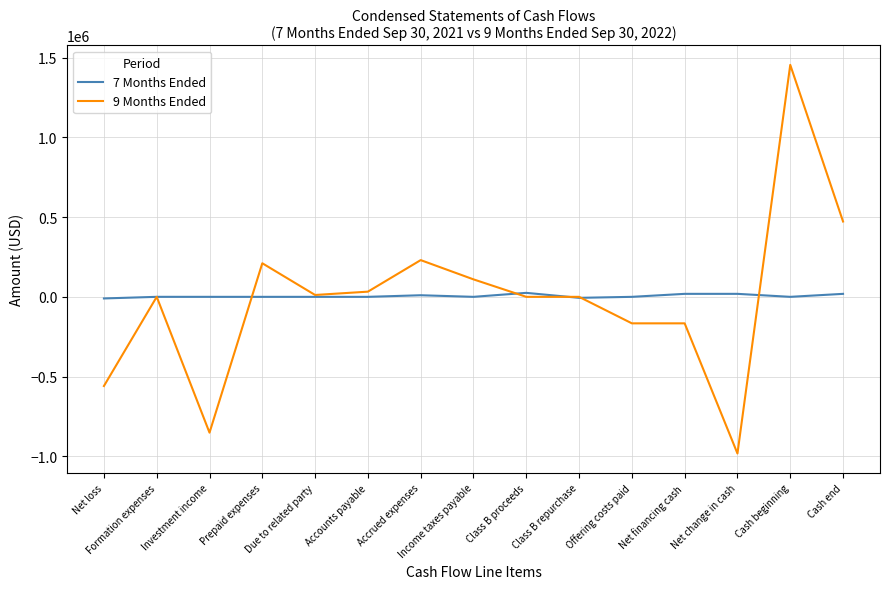

Does the chart display data point markers on the line(s)?

No